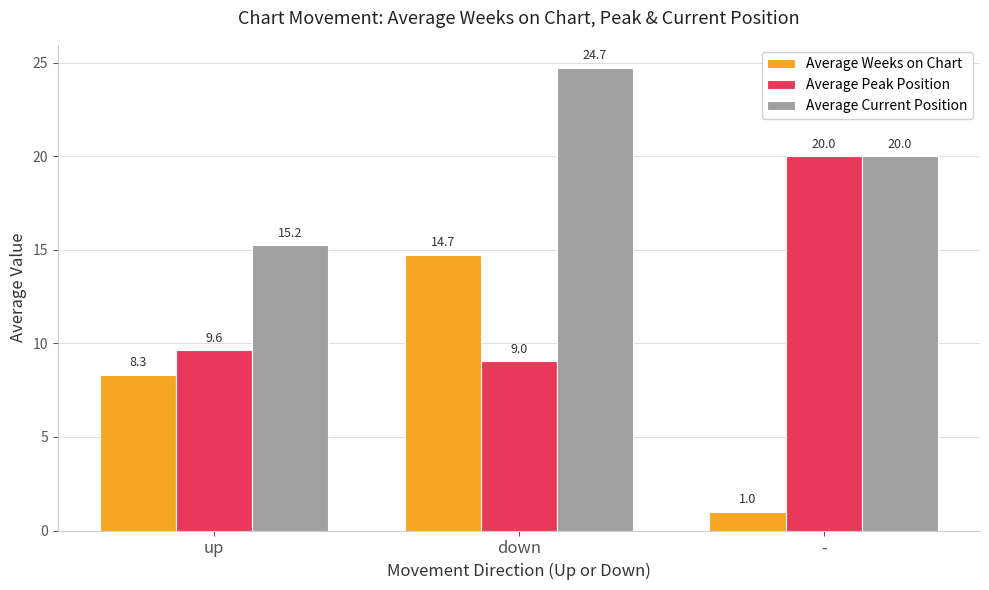

Between down and -, which series saw the biggest shift?

Average Weeks on Chart